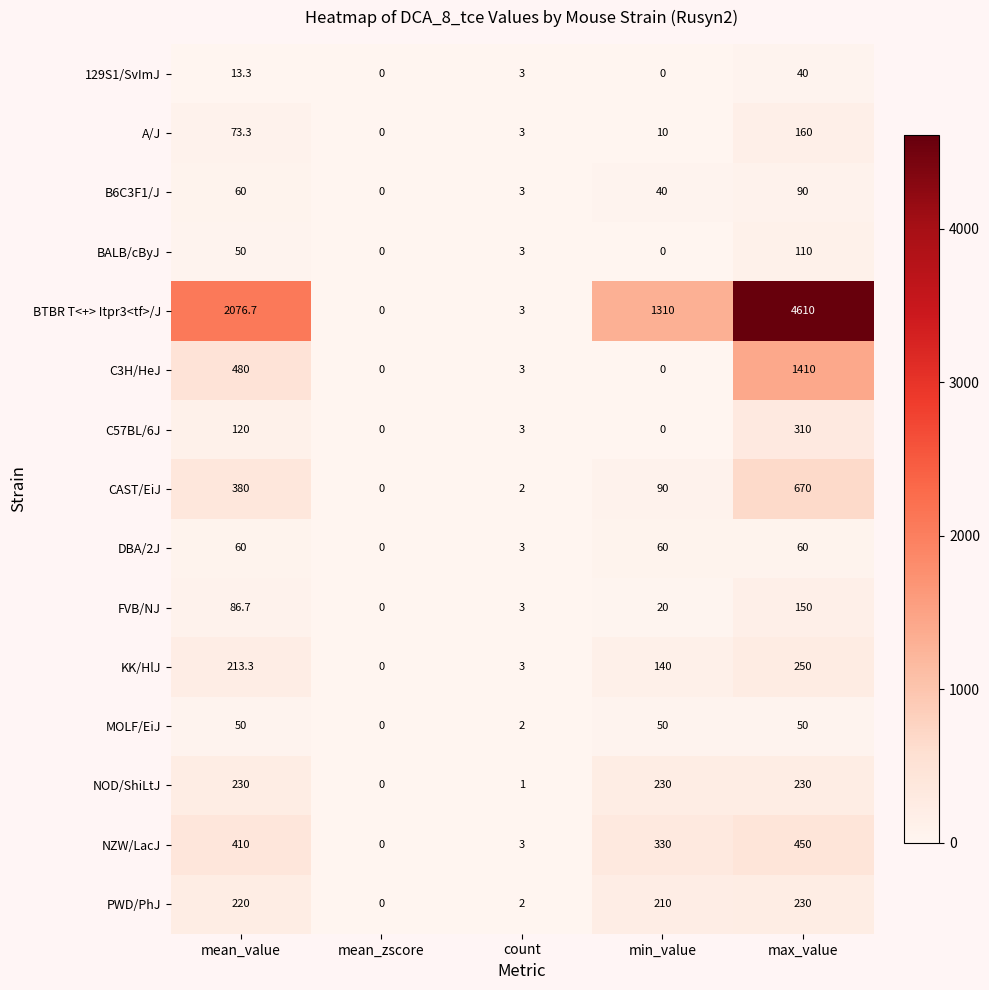

What is the difference between the highest and lowest values at min_value?

1310.0